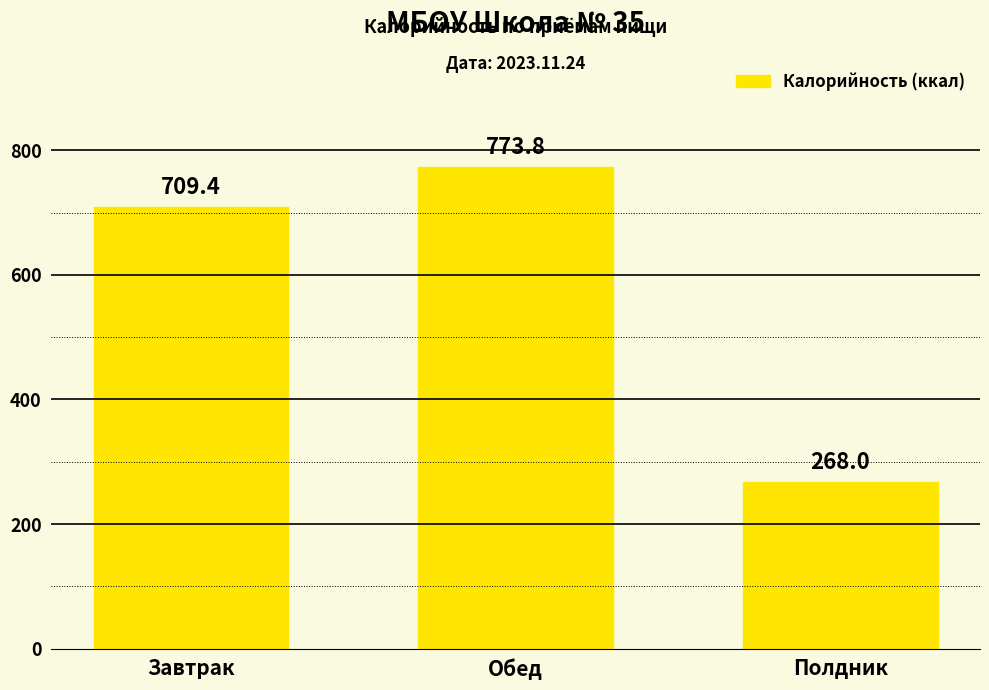

How many values are below 709?

1